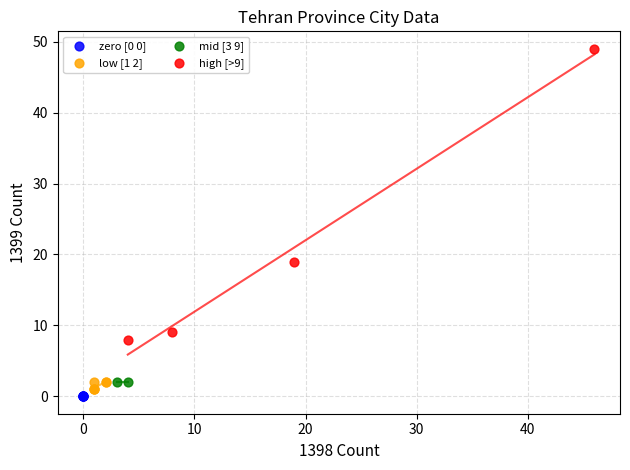

What are all the series names shown in the legend?

zero [0 0], low [1 2], mid [3 9], high [>9]